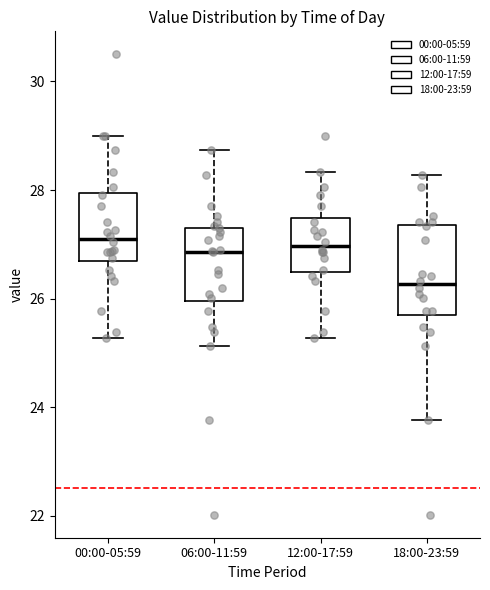

Comparing the boxes themselves (not the whiskers), which one is the tallest?

18:00-23:59